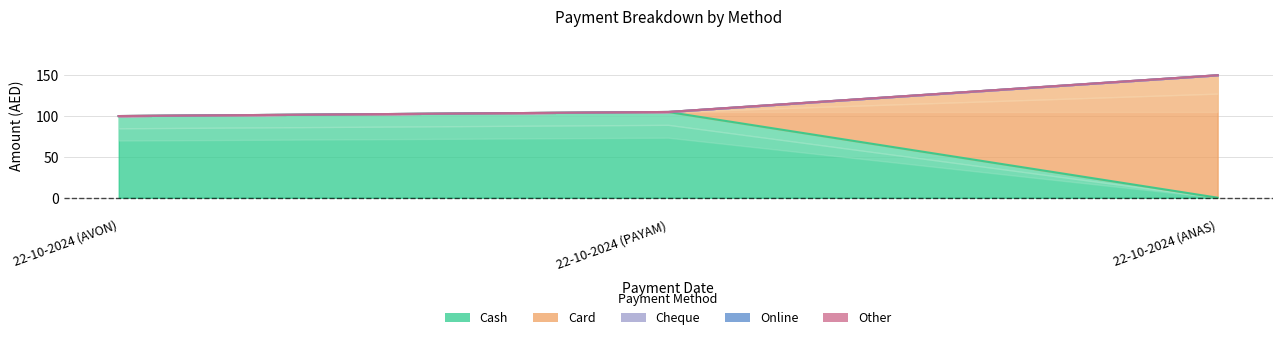

Reading right to left, what are all the values shown in this chart?

Cash: 22-10-2024 (ANAS)=0	22-10-2024 (PAYAM)=105	22-10-2024 (AVON)=100
Card: 22-10-2024 (ANAS)=150	22-10-2024 (PAYAM)=0	22-10-2024 (AVON)=0
Cheque: 22-10-2024 (ANAS)=0	22-10-2024 (PAYAM)=0	22-10-2024 (AVON)=0
Online: 22-10-2024 (ANAS)=0	22-10-2024 (PAYAM)=0	22-10-2024 (AVON)=0
Other: 22-10-2024 (ANAS)=0	22-10-2024 (PAYAM)=0	22-10-2024 (AVON)=0